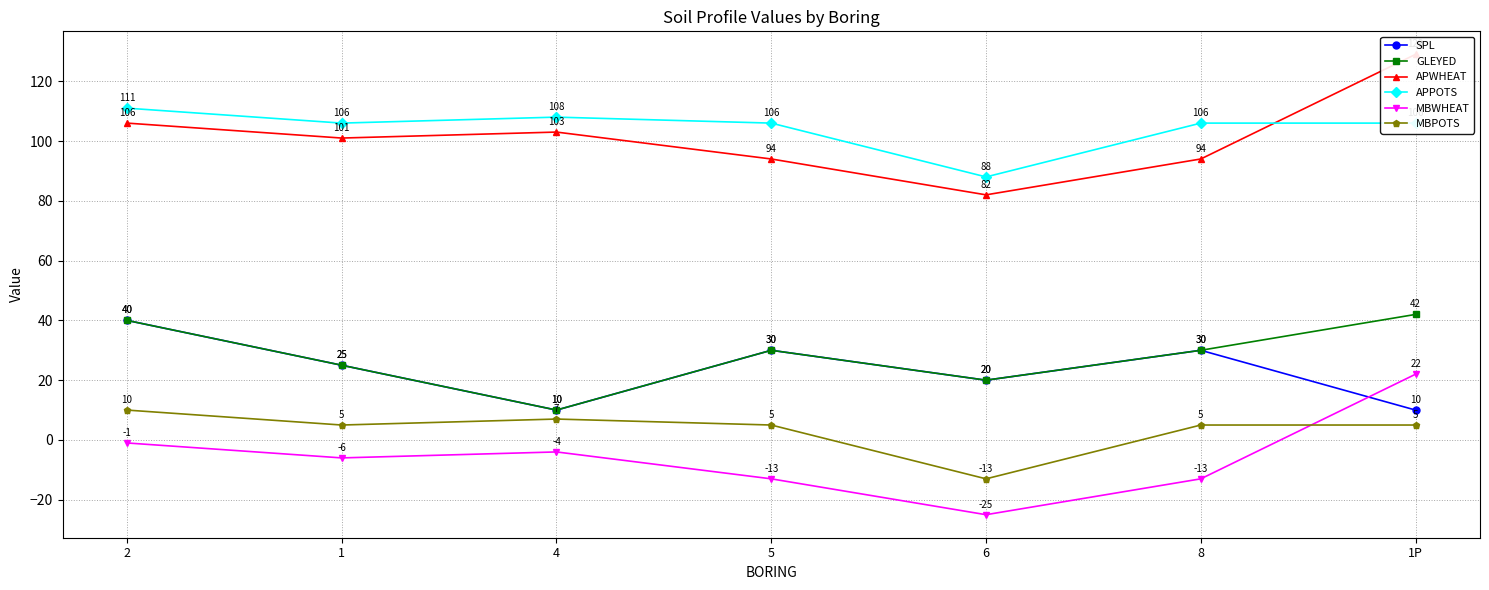

What is the sum of all APWHEAT values?

709